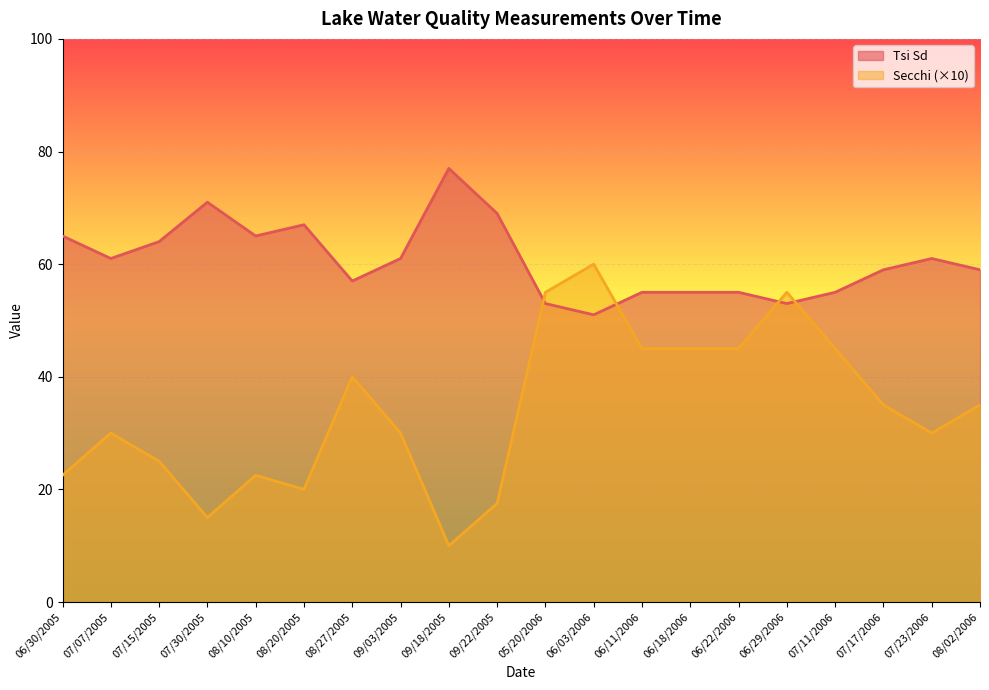

Which series has the largest total across all categories?

Tsi Sd